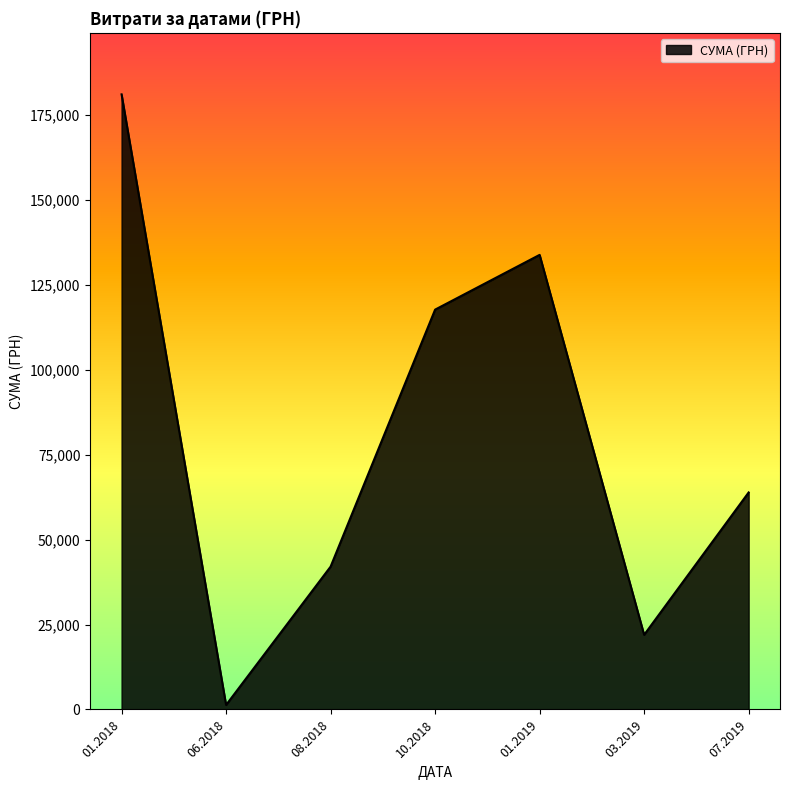

The value at 10.2018 is 117713.3. True or false?

True